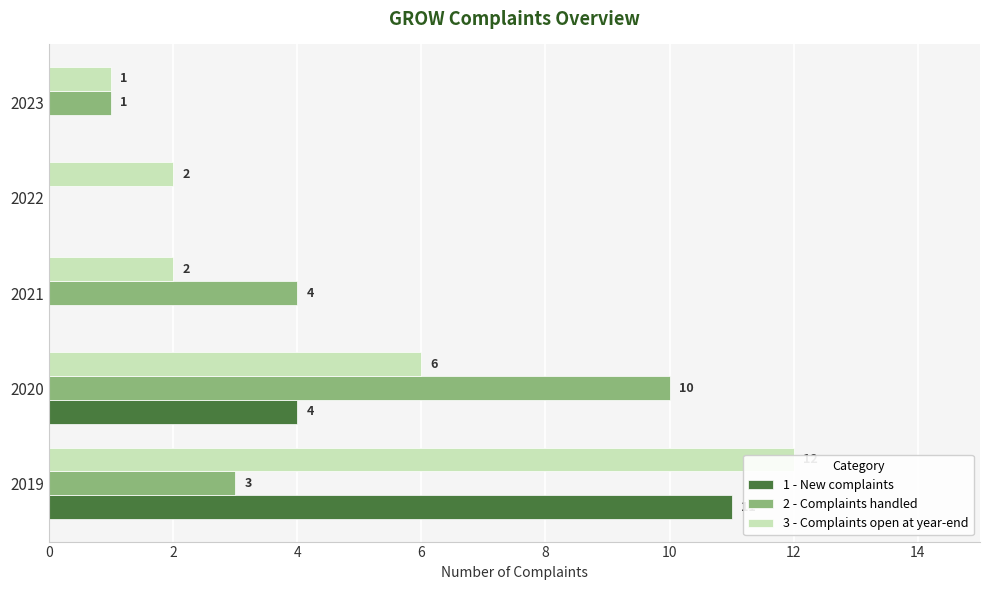

How many groups of bars are there?

5